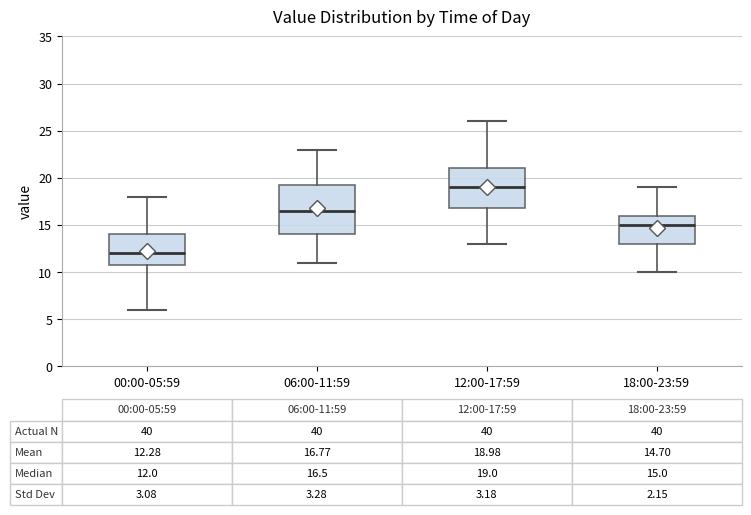

Which box has the highest median line?

12:00-17:59